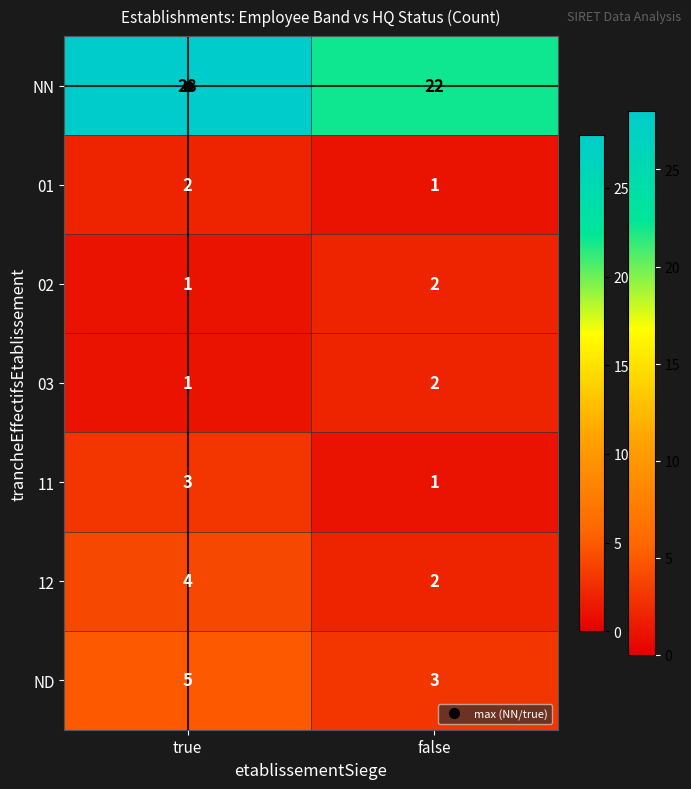

Rank the categories by 11 value from lowest to highest.

false, true